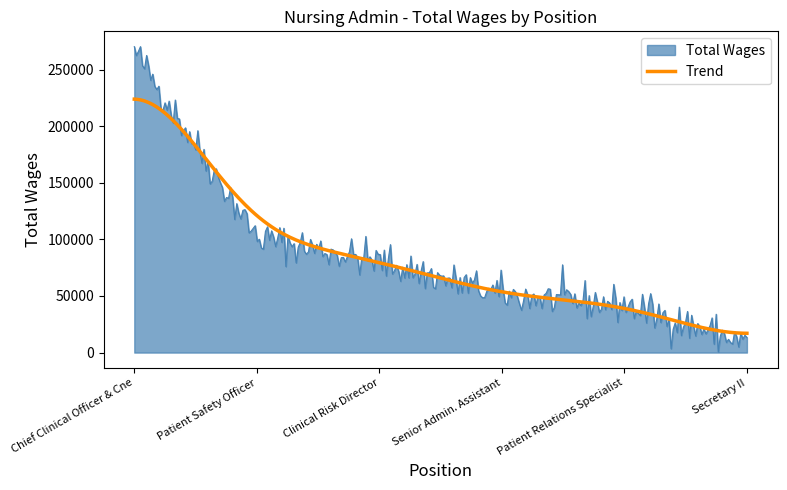

How many series are shown in this chart?

2